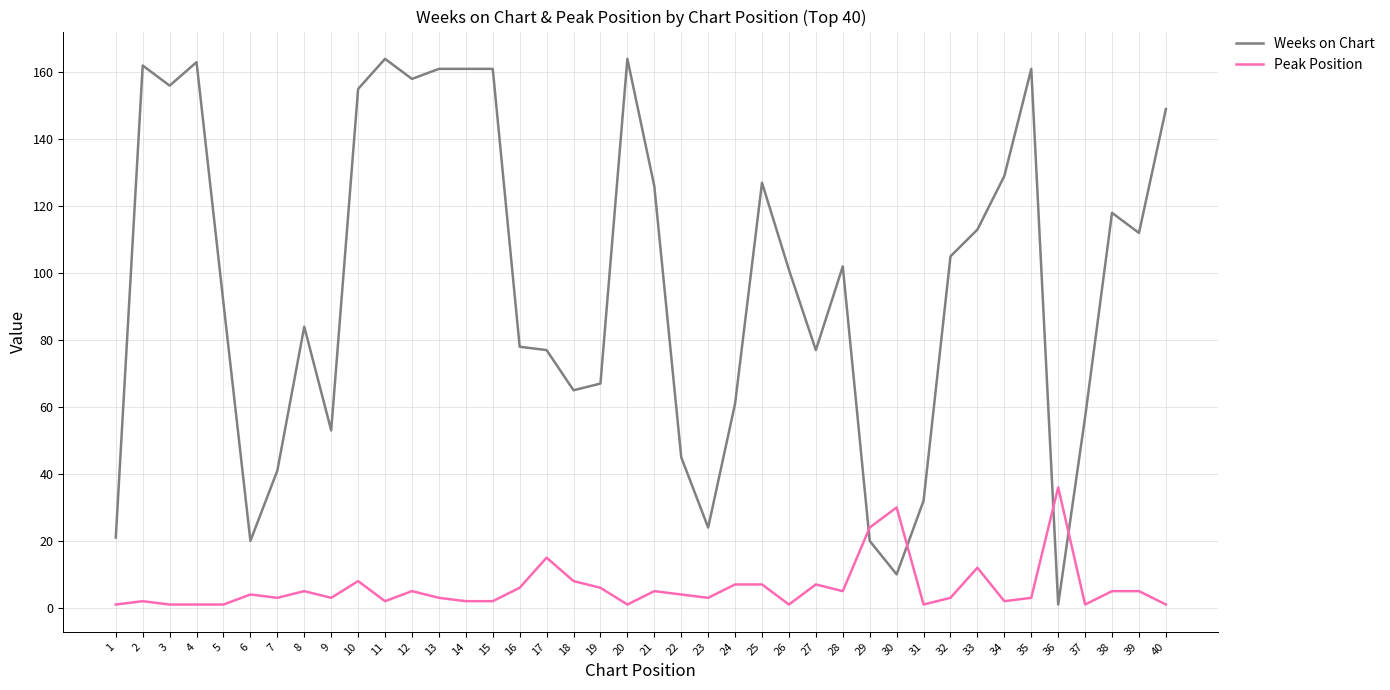

At which category does Weeks on Chart reach its first local peak?

2